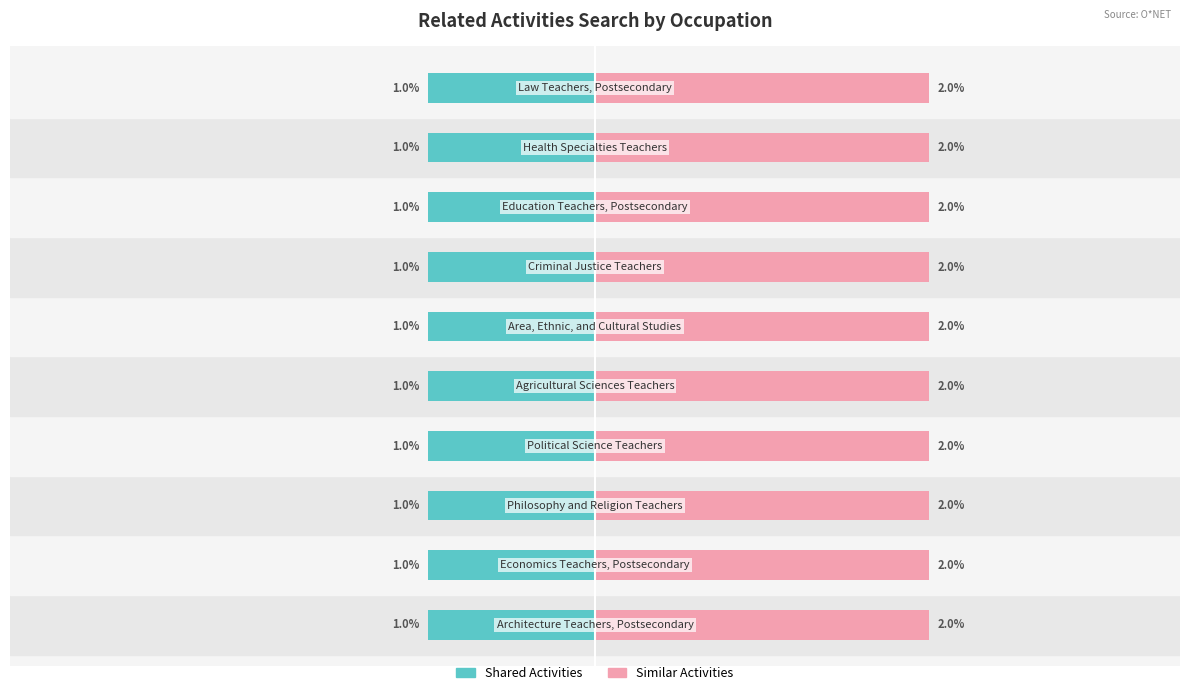

Rank the series by their average value, from highest to lowest.

Similar Activities, Shared Activities